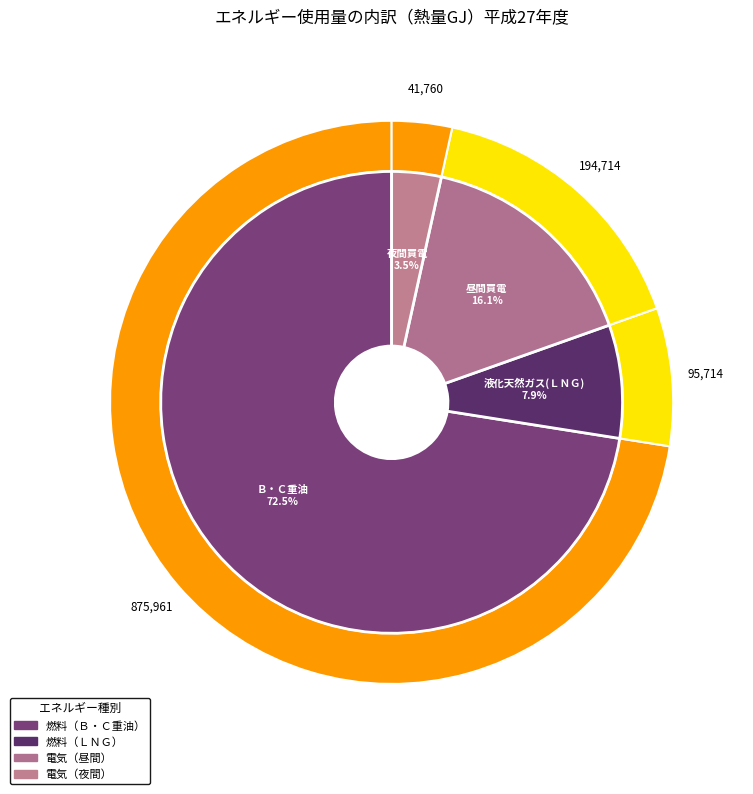

To the nearest percent, what portion does Ｂ・Ｃ重油 represent?

73%